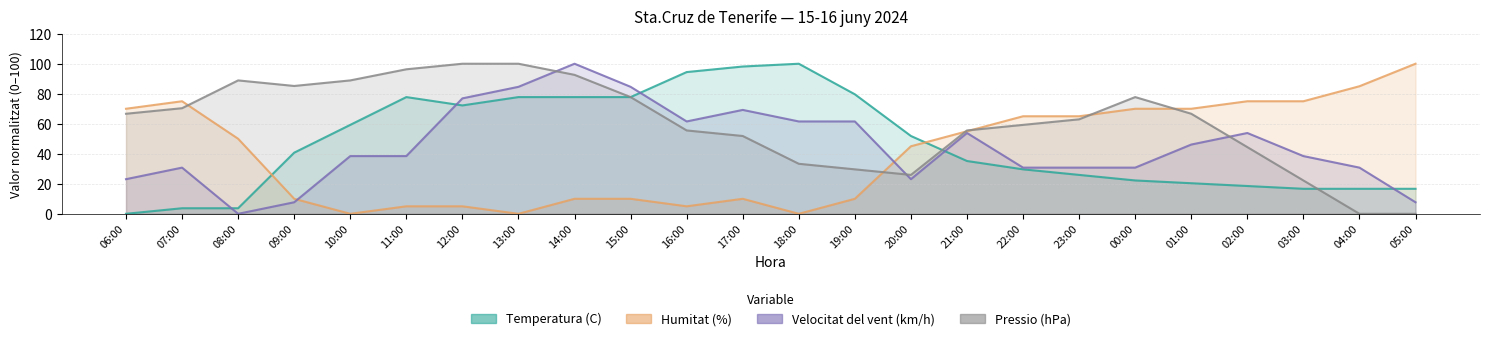

Does the chart display data point markers on the line(s)?

No